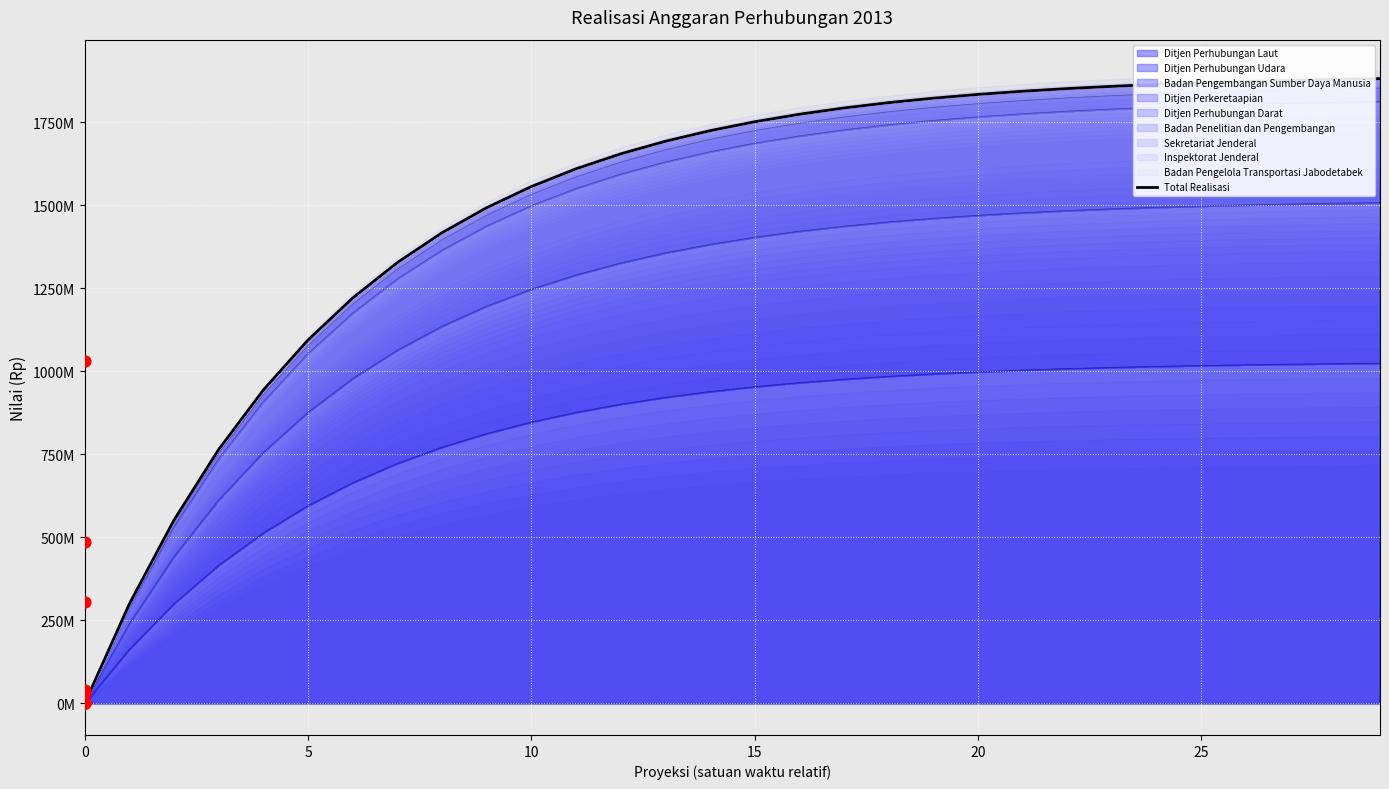

What is the change in value from 15 to 23?

+106689359.2